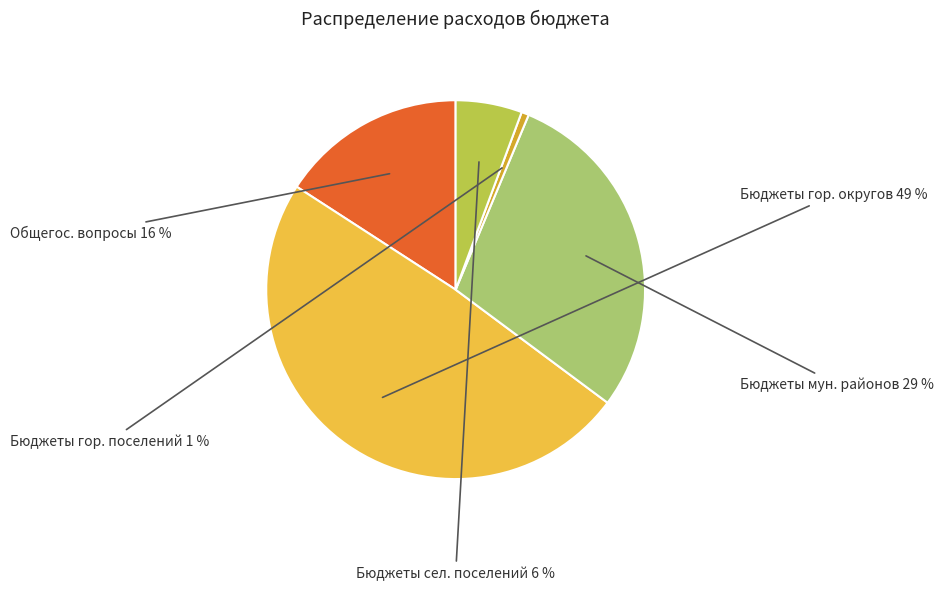

To the nearest percent, what is the average slice percentage?

20%